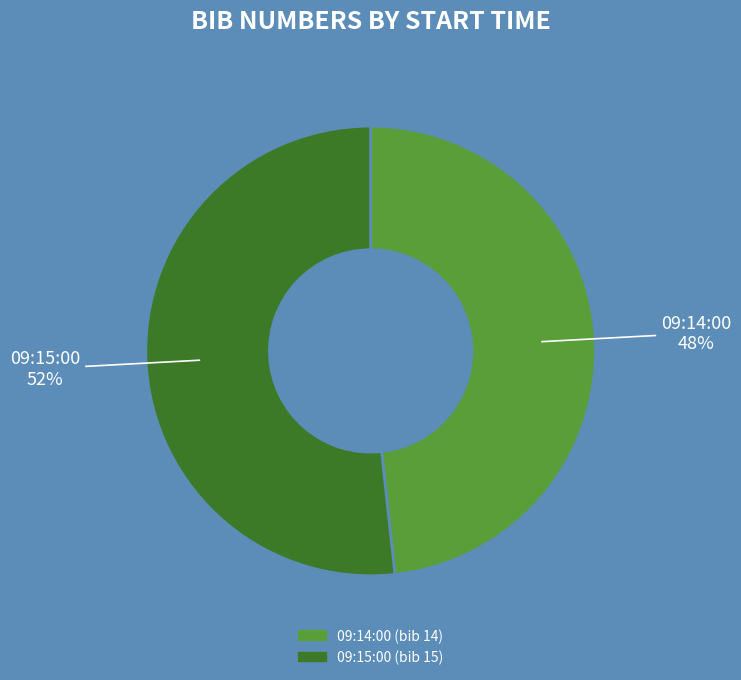

Which category has the biggest portion of the pie?

09:15:00